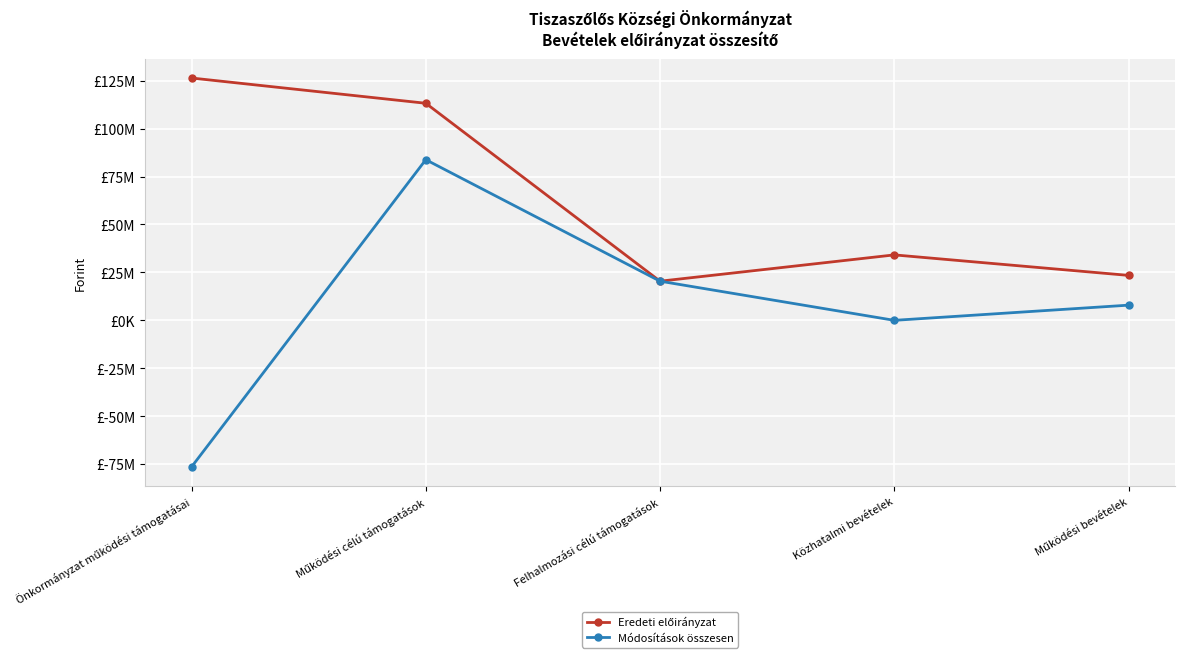

What is the sum of all Módosítások összesen values?

35695882